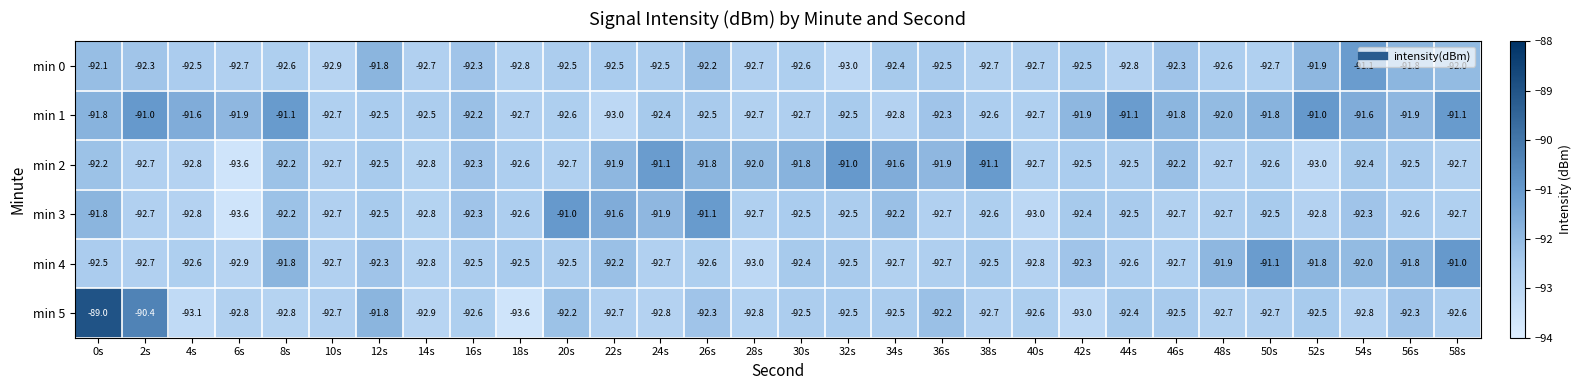

Which series changed the most between 22s and 42s?

min 1